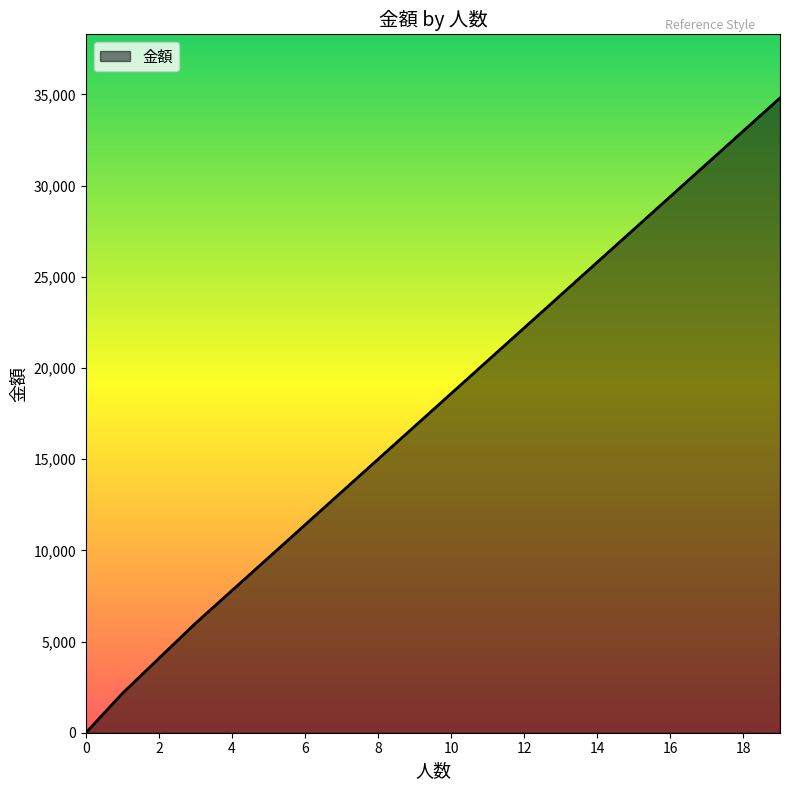

What is the difference between the maximum and minimum values?

34800